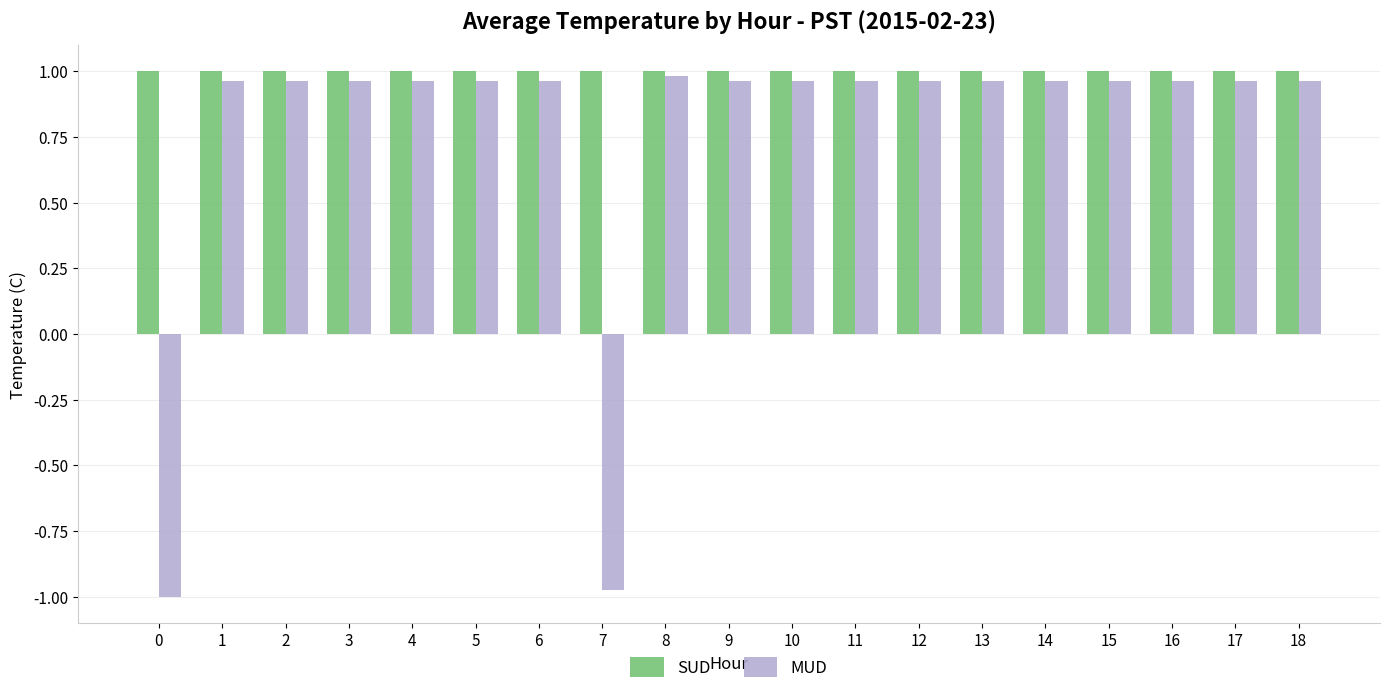

How many values in the MUD series are below 0?

2